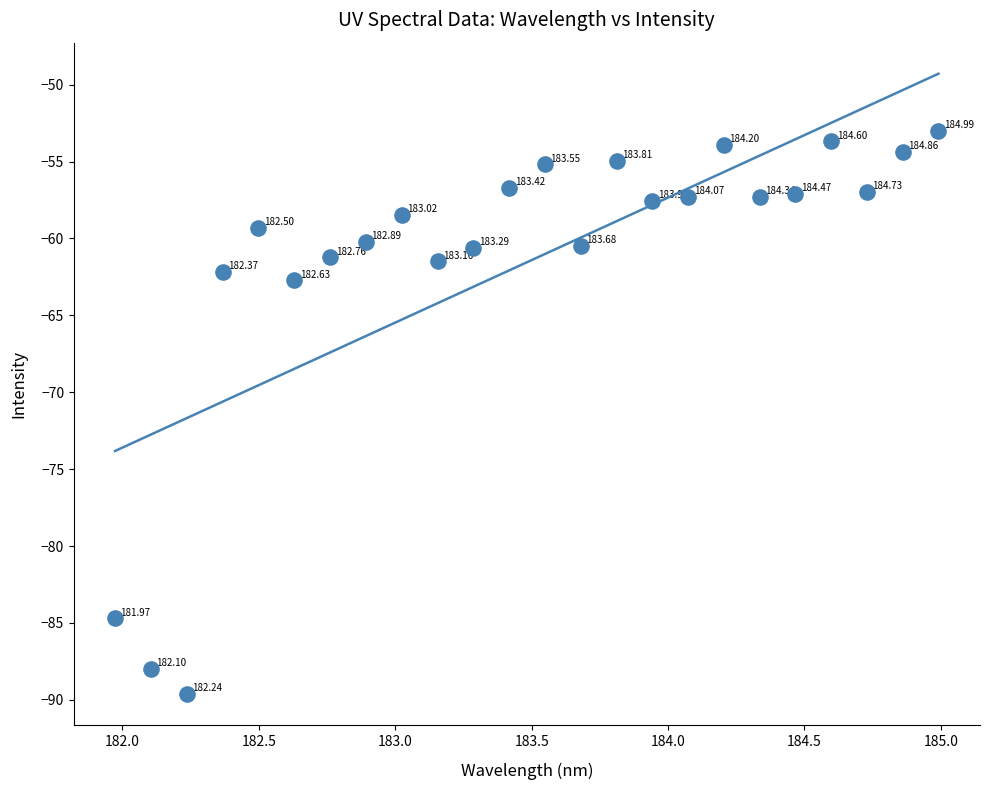

What is the range of Y values (max minus min)?

36.6